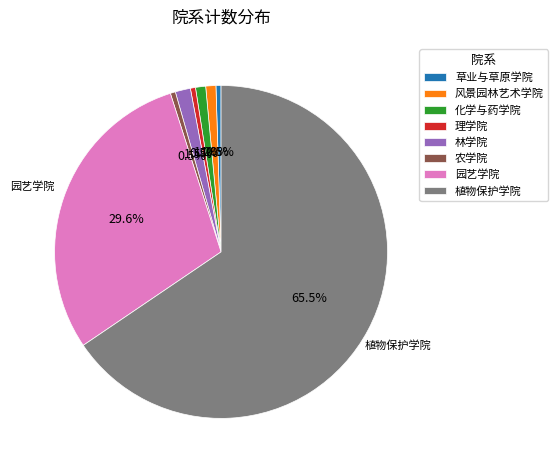

Between 园艺学院 and 林学院, which is larger?

园艺学院